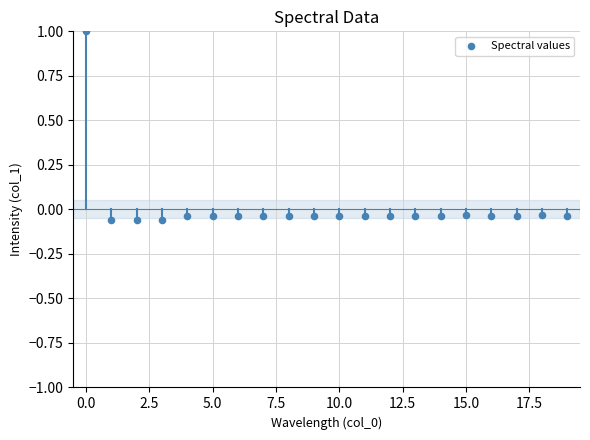

What is the range of Y values (max minus min)?

1.1